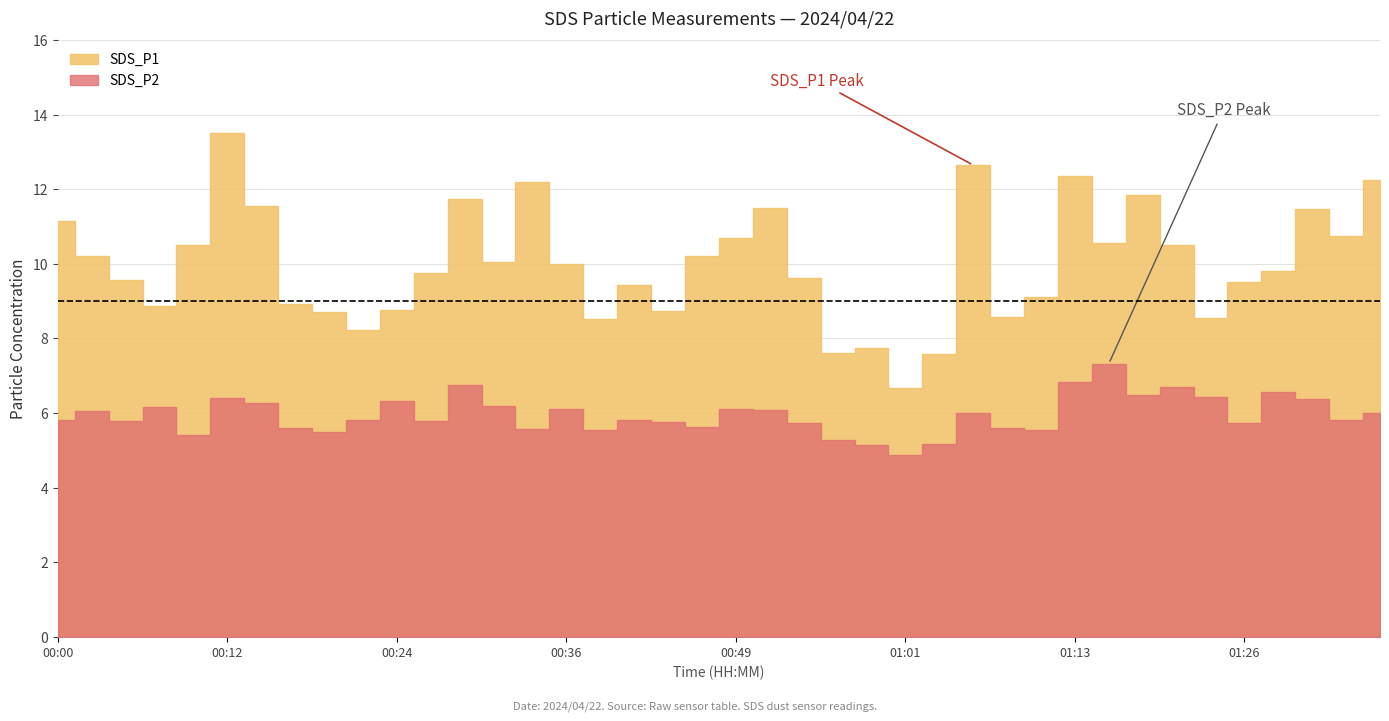

How many lines are shown in the chart?

2